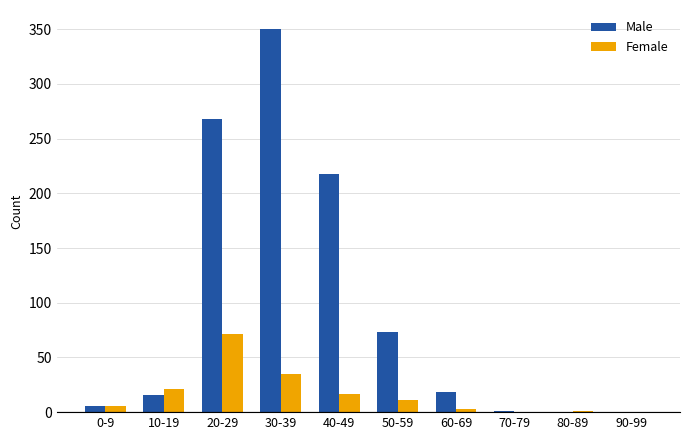

Count the number of categories in the chart.

10